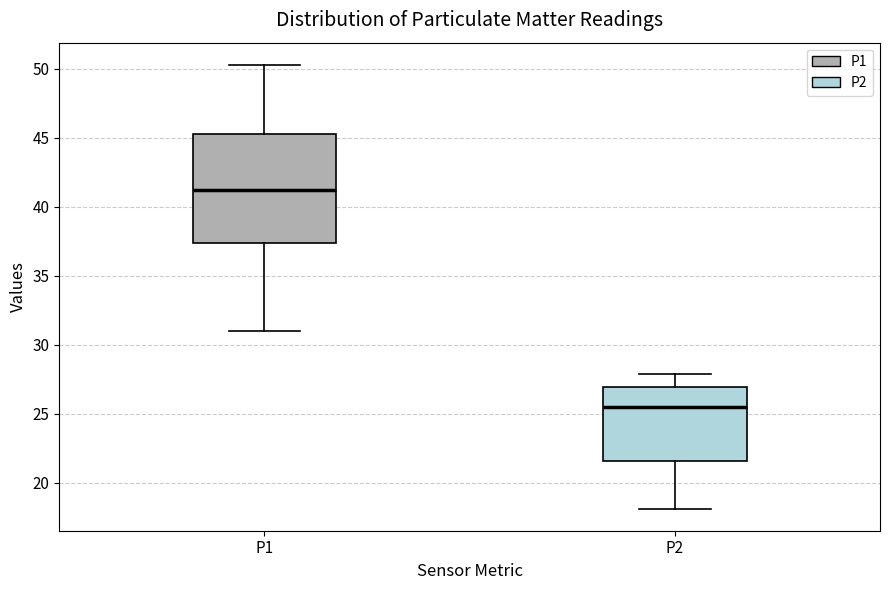

Which box has the highest median line?

P1